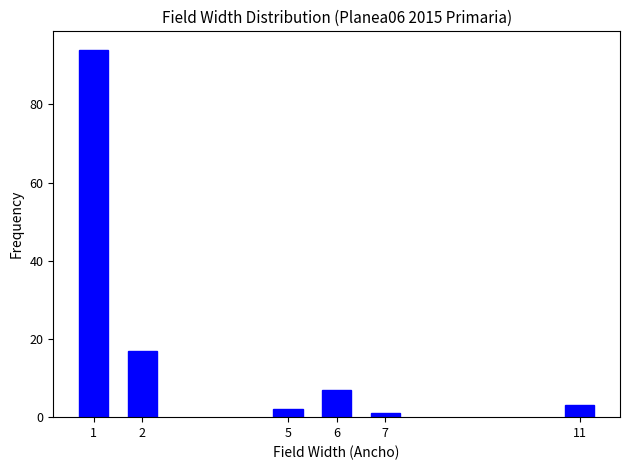

Reading left to right, what are all the values shown in this chart?

1=94	2=17	5=2	6=7	7=1	11=3